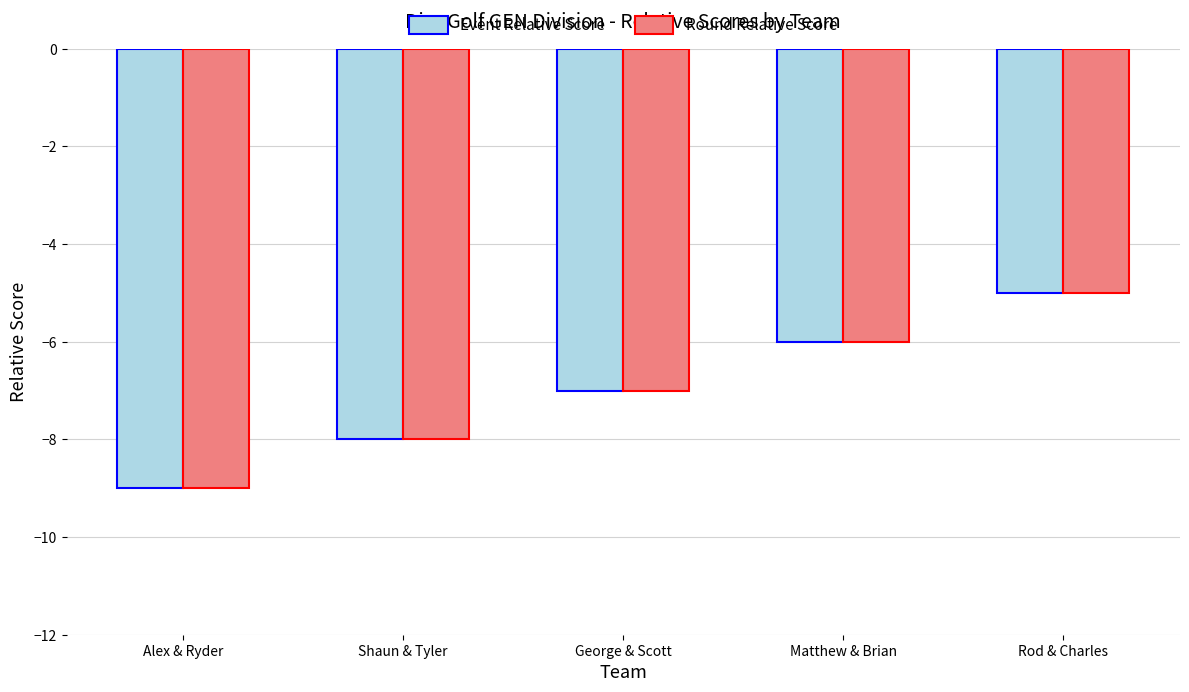

How many bars are there in each group?

2